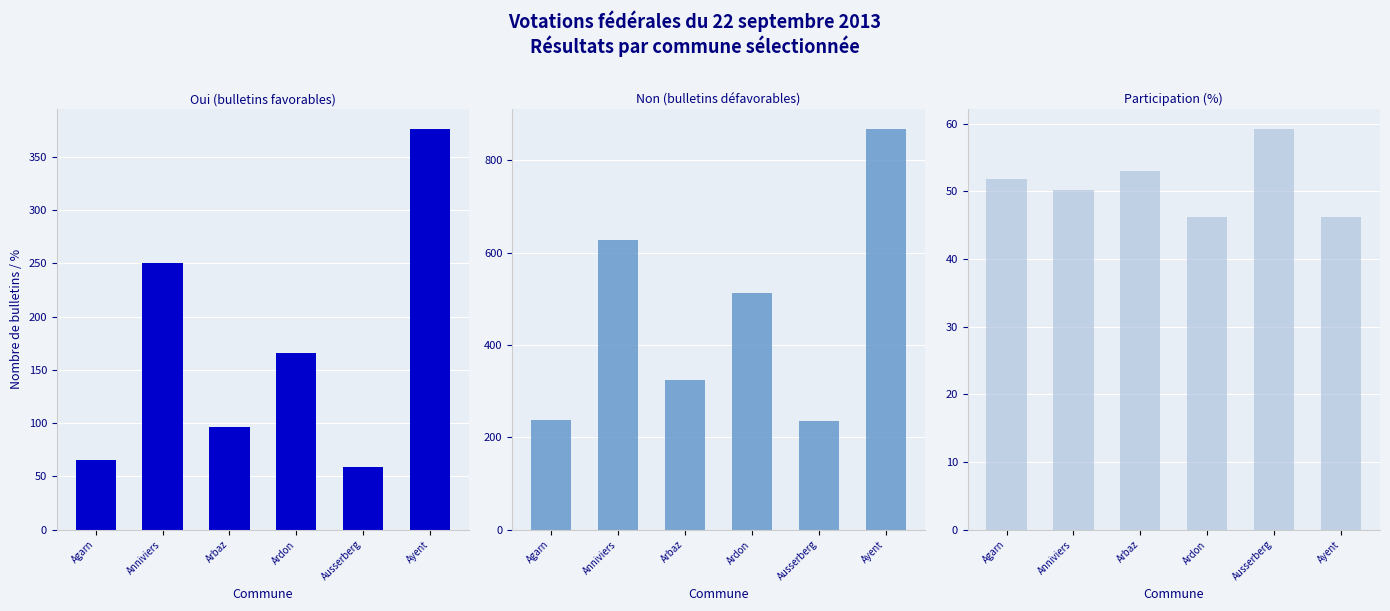

Reading left to right, transcribe all the data shown in this chart.

Oui (bulletins favorables): Agarn=65.0	Anniviers=250.0	Arbaz=96.0	Ardon=166.0	Ausserberg=59.0	Ayent=376.0
Non (bulletins défavorables): Agarn=237.0	Anniviers=628.0	Arbaz=325.0	Ardon=512.0	Ausserberg=235.0	Ayent=868.0
Participation (%): Agarn=51.8	Anniviers=50.2	Arbaz=53.0	Ardon=46.1	Ausserberg=59.2	Ayent=46.2